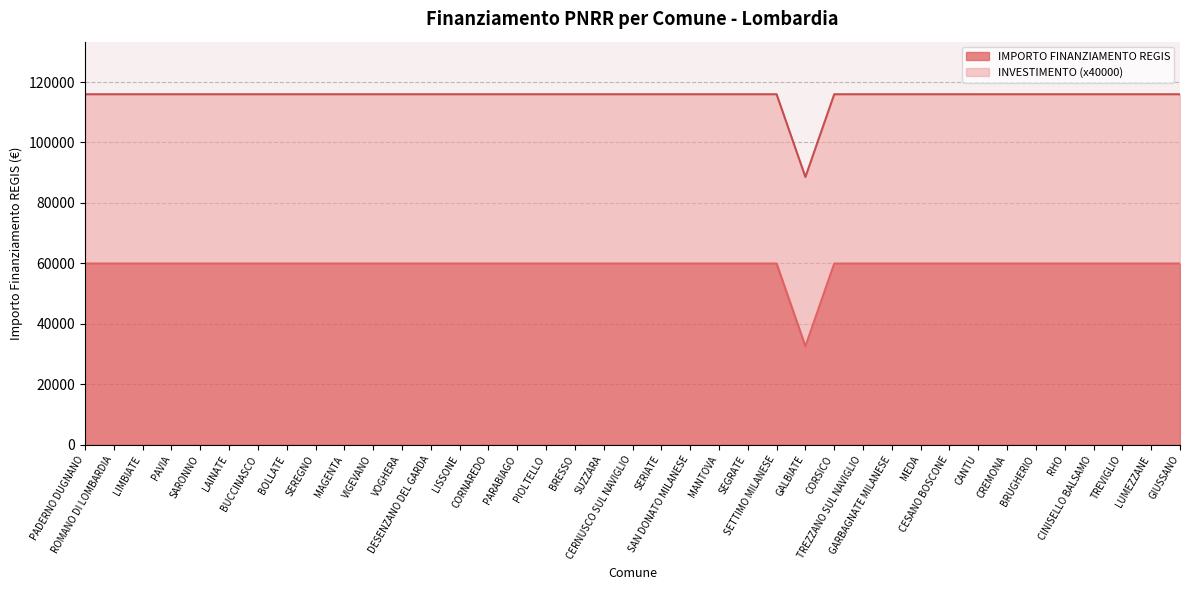

What is the lowest value of the IMPORTO FINANZIAMENTO REGIS series?

32589